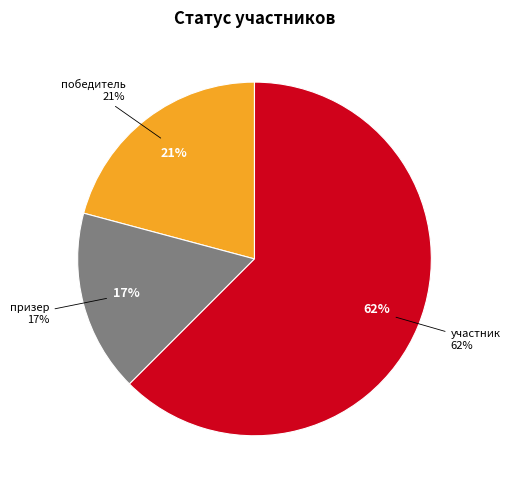

To the nearest percent, what is the combined percentage of победитель and участник?

83%